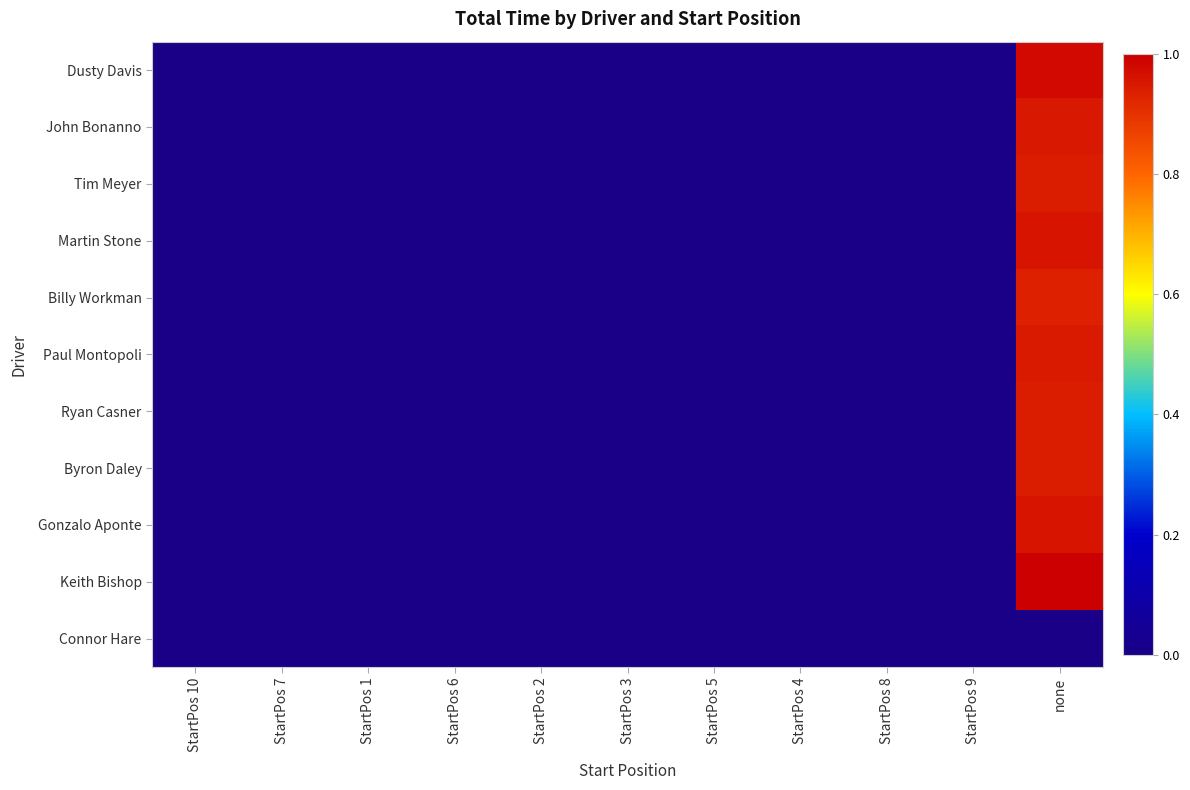

Reading left to right, what are all the values shown in this chart?

Dusty Davis: StartPos 10=0.0	StartPos 7=0.0	StartPos 1=0.0	StartPos 6=0.0	StartPos 2=0.0	StartPos 3=0.0	StartPos 5=0.0	StartPos 4=0.0	StartPos 8=0.0	StartPos 9=0.0	none=1.0
John Bonanno: StartPos 10=0.0	StartPos 7=0.0	StartPos 1=0.0	StartPos 6=0.0	StartPos 2=0.0	StartPos 3=0.0	StartPos 5=0.0	StartPos 4=0.0	StartPos 8=0.0	StartPos 9=0.0	none=1.0
Tim Meyer: StartPos 10=0.0	StartPos 7=0.0	StartPos 1=0.0	StartPos 6=0.0	StartPos 2=0.0	StartPos 3=0.0	StartPos 5=0.0	StartPos 4=0.0	StartPos 8=0.0	StartPos 9=0.0	none=0.9
Martin Stone: StartPos 10=0.0	StartPos 7=0.0	StartPos 1=0.0	StartPos 6=0.0	StartPos 2=0.0	StartPos 3=0.0	StartPos 5=0.0	StartPos 4=0.0	StartPos 8=0.0	StartPos 9=0.0	none=1.0
Billy Workman: StartPos 10=0.0	StartPos 7=0.0	StartPos 1=0.0	StartPos 6=0.0	StartPos 2=0.0	StartPos 3=0.0	StartPos 5=0.0	StartPos 4=0.0	StartPos 8=0.0	StartPos 9=0.0	none=0.9
Paul Montopoli: StartPos 10=0.0	StartPos 7=0.0	StartPos 1=0.0	StartPos 6=0.0	StartPos 2=0.0	StartPos 3=0.0	StartPos 5=0.0	StartPos 4=0.0	StartPos 8=0.0	StartPos 9=0.0	none=0.9
Ryan Casner: StartPos 10=0.0	StartPos 7=0.0	StartPos 1=0.0	StartPos 6=0.0	StartPos 2=0.0	StartPos 3=0.0	StartPos 5=0.0	StartPos 4=0.0	StartPos 8=0.0	StartPos 9=0.0	none=0.9
Byron Daley: StartPos 10=0.0	StartPos 7=0.0	StartPos 1=0.0	StartPos 6=0.0	StartPos 2=0.0	StartPos 3=0.0	StartPos 5=0.0	StartPos 4=0.0	StartPos 8=0.0	StartPos 9=0.0	none=0.9
Gonzalo Aponte: StartPos 10=0.0	StartPos 7=0.0	StartPos 1=0.0	StartPos 6=0.0	StartPos 2=0.0	StartPos 3=0.0	StartPos 5=0.0	StartPos 4=0.0	StartPos 8=0.0	StartPos 9=0.0	none=1.0
Keith Bishop: StartPos 10=0.0	StartPos 7=0.0	StartPos 1=0.0	StartPos 6=0.0	StartPos 2=0.0	StartPos 3=0.0	StartPos 5=0.0	StartPos 4=0.0	StartPos 8=0.0	StartPos 9=0.0	none=1.0
Connor Hare: StartPos 10=0.0	StartPos 7=0.0	StartPos 1=0.0	StartPos 6=0.0	StartPos 2=0.0	StartPos 3=0.0	StartPos 5=0.0	StartPos 4=0.0	StartPos 8=0.0	StartPos 9=0.0	none=0.0